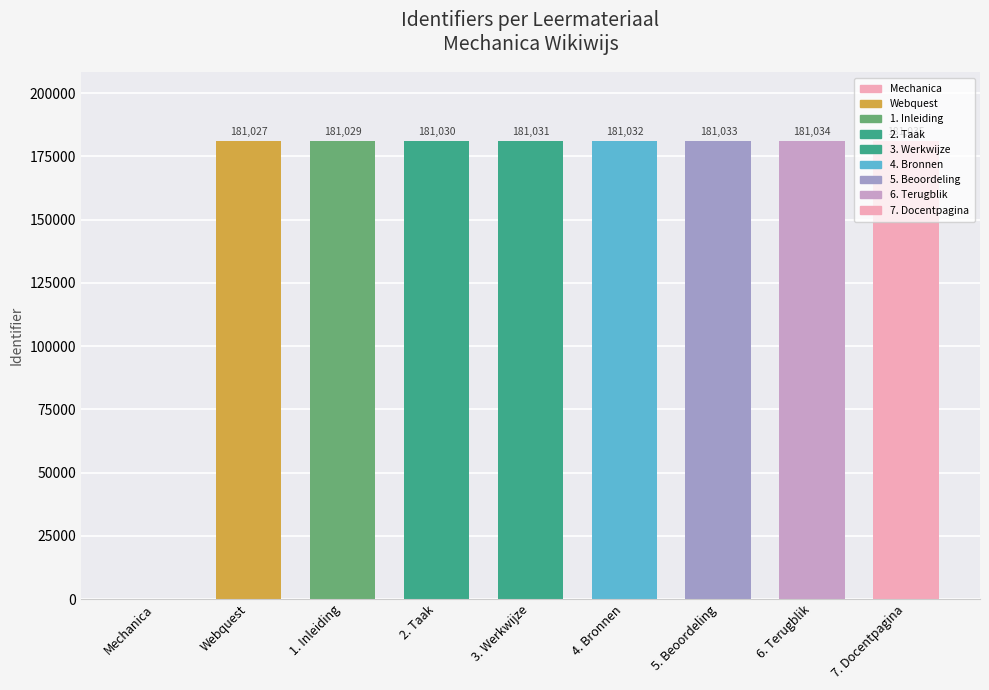

True or false: the data shows -88841 at Mechanica.

False